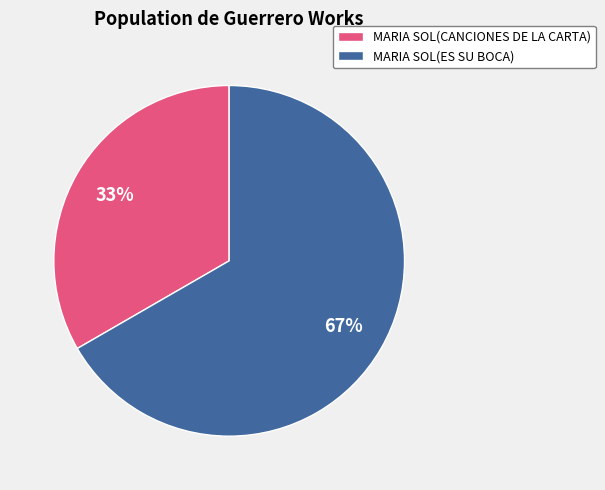

True or false: MARIA SOL(ES SU BOCA) accounts for 67% of the total.

True